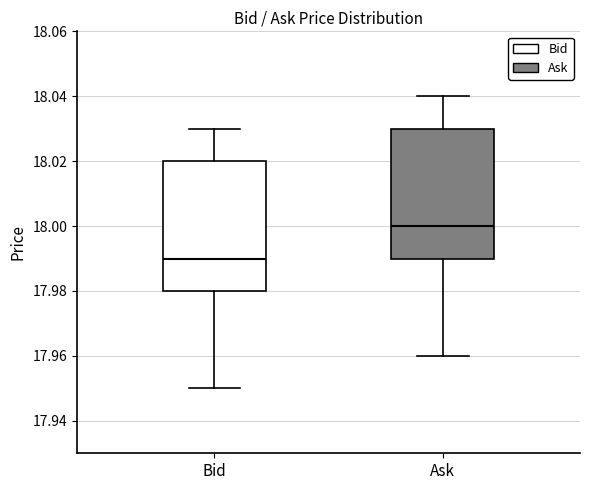

Reading left to right, read every box against the y-axis: the position of its median line, the range the box covers, and the ends of its whiskers. The values are not printed on the chart, so give them approximately, as read against the axis.

Bid: median 17.99, box 17.98 to 18.02, whiskers 17.95 to 18.03
Ask: median 18.00, box 17.99 to 18.03, whiskers 17.96 to 18.04